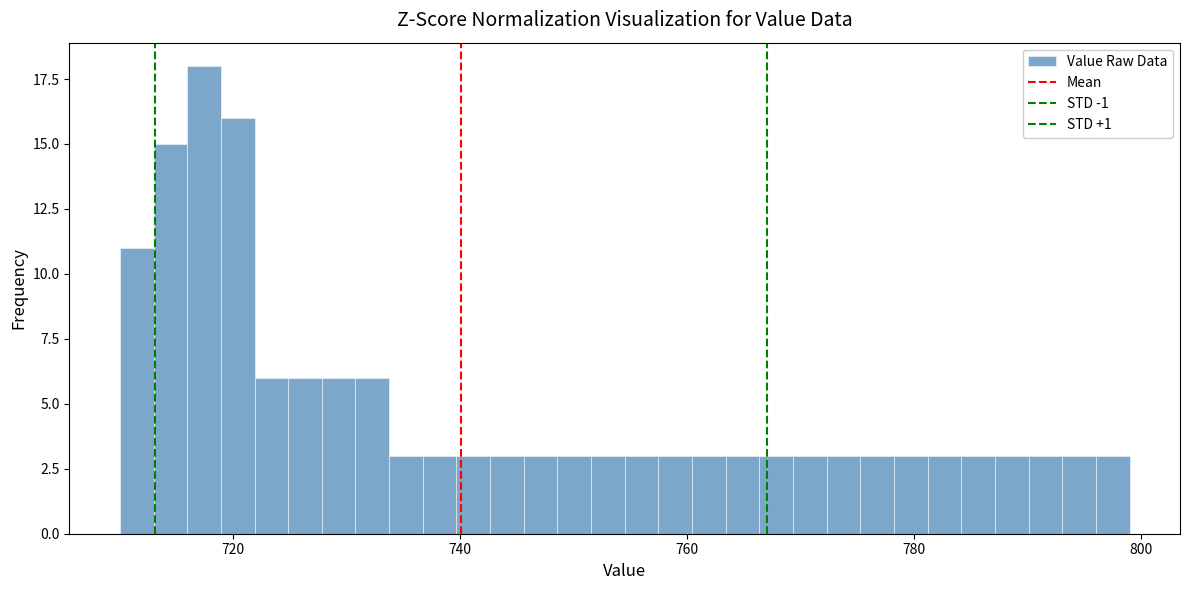

Read against the x-axis, roughly where is the centre of the tallest bar?

718